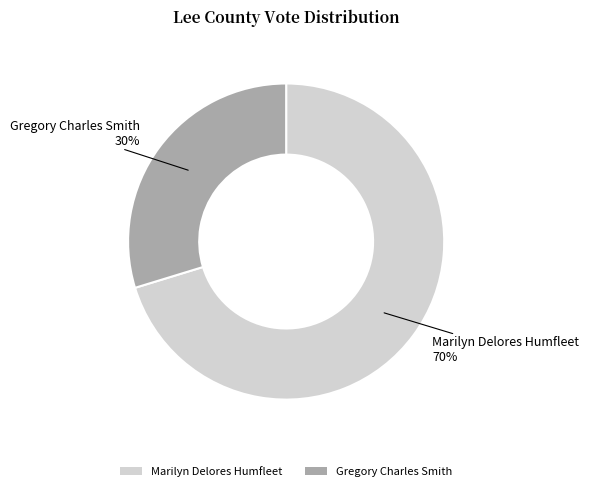

How many slices are in this pie chart?

2